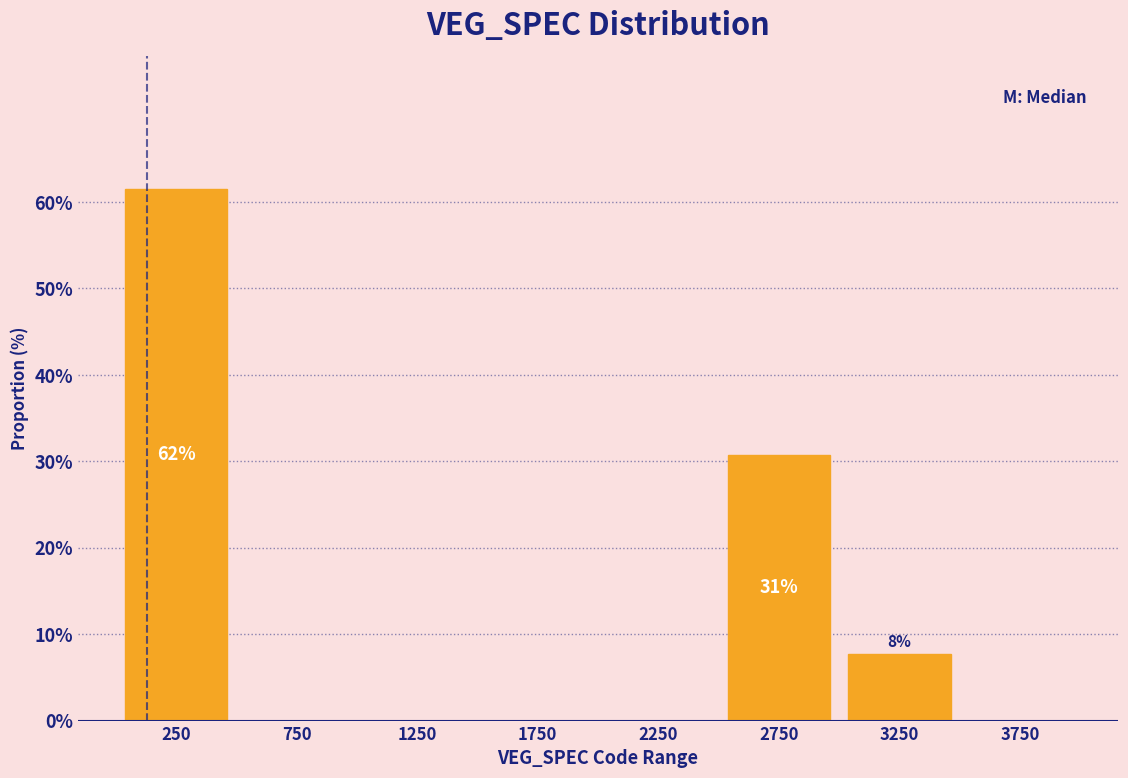

Which range on the x-axis has the tallest bar?

0 to 500